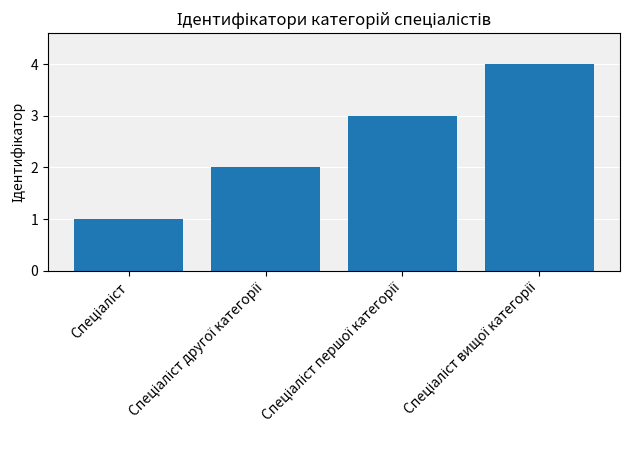

What is the sum of all values?

10